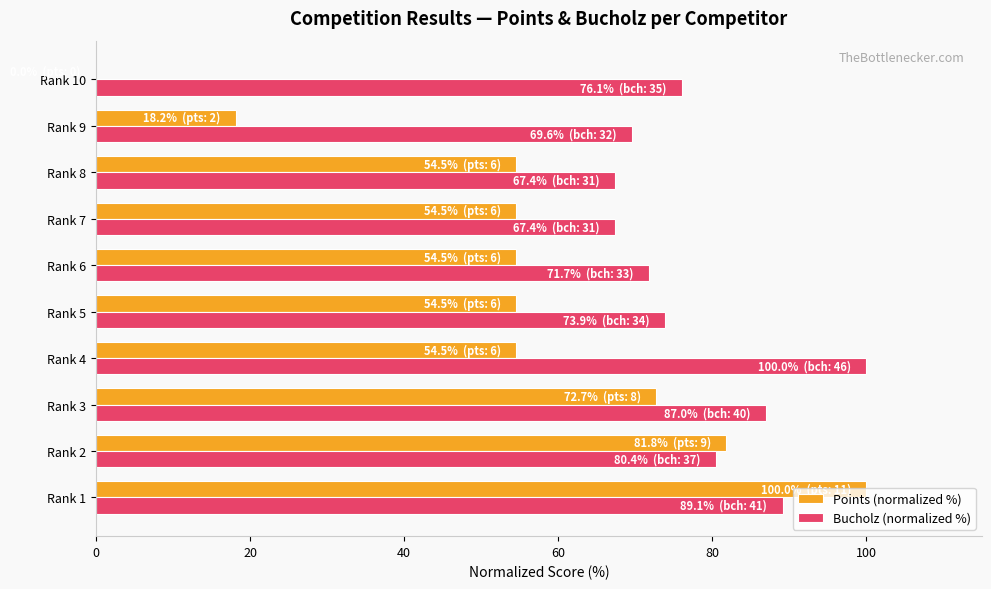

Which series has the widest spread of values?

Points (normalized %)